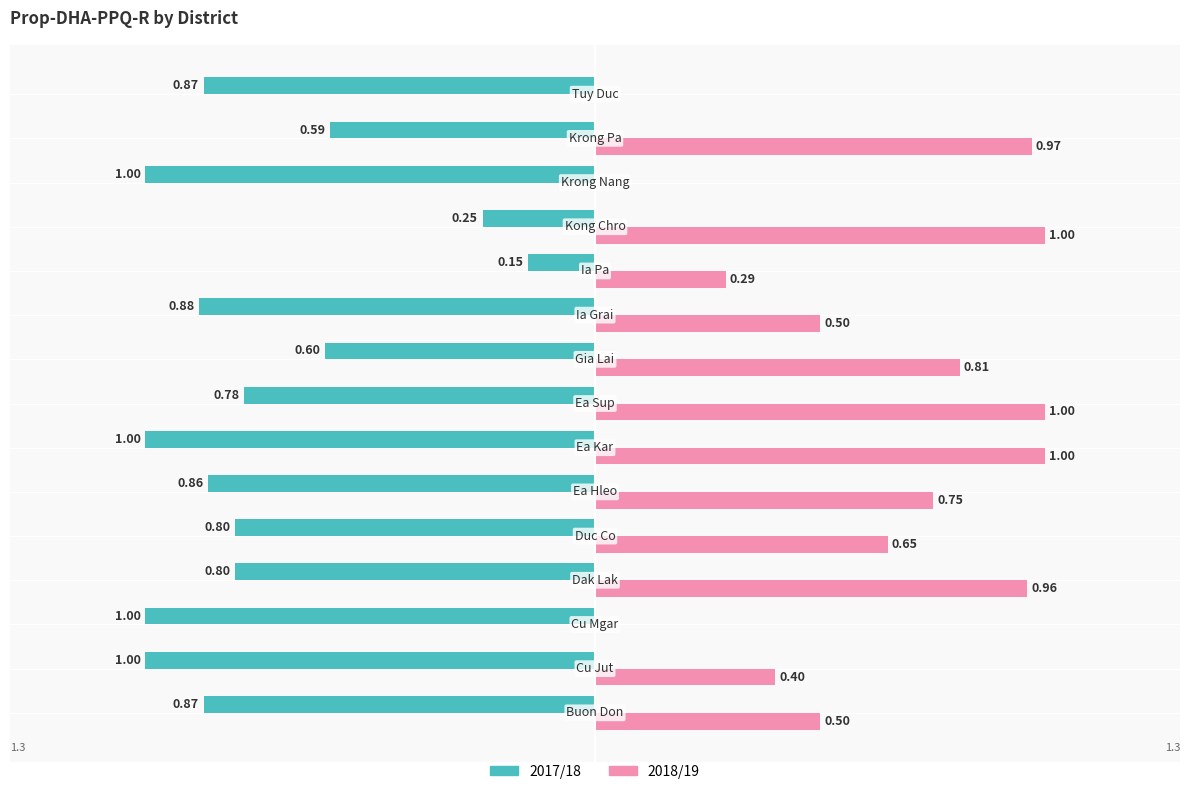

Which series has the largest total across all categories?

2018/19